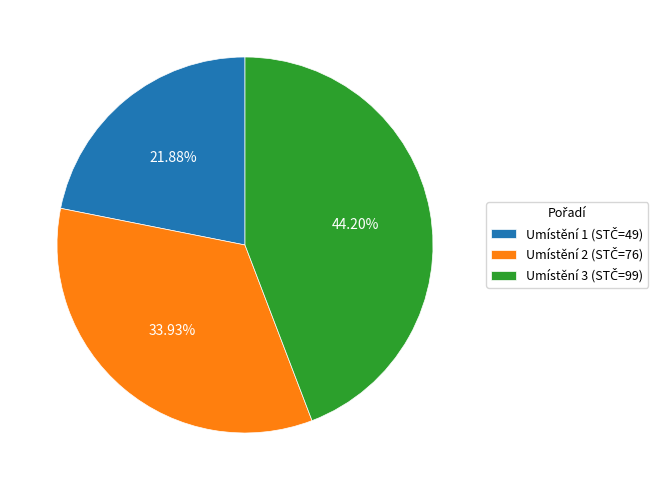

Is there any slice that represents more than half of the pie?

No